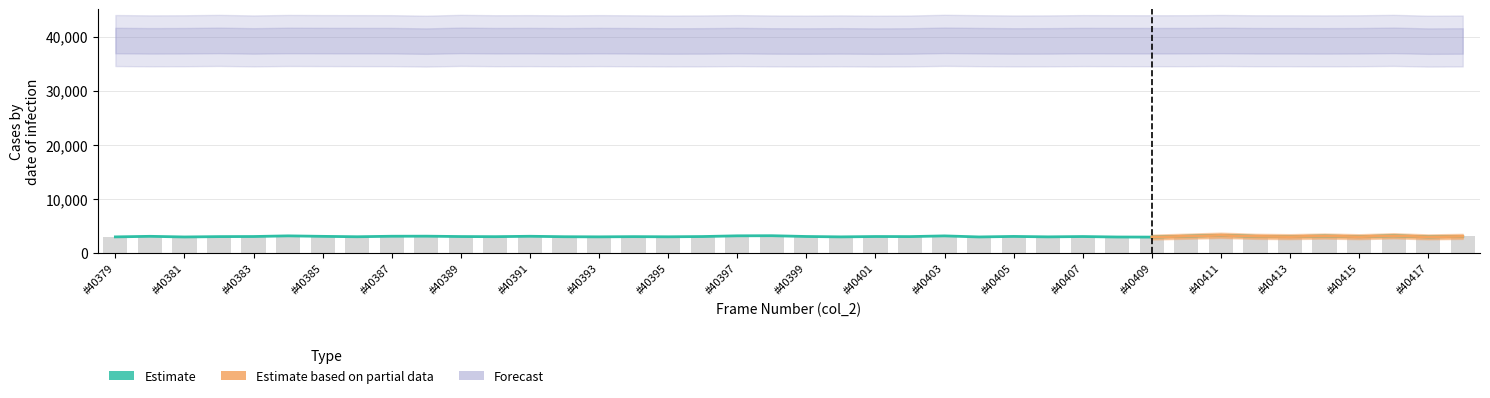

How many values are below 3075?

19